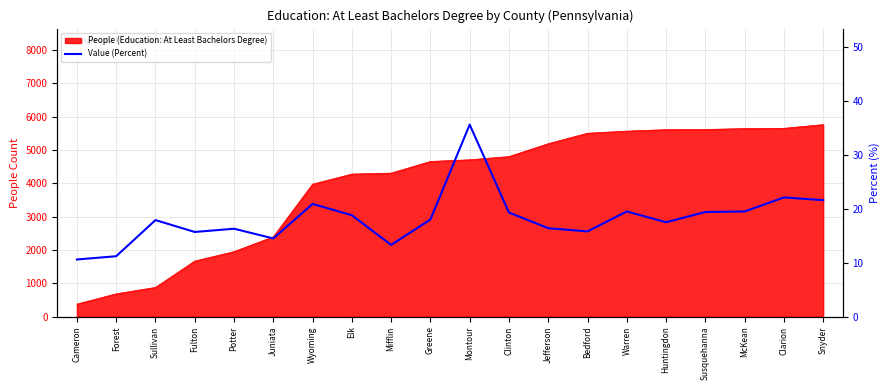

Which has a higher value, Potter or Greene?

Greene